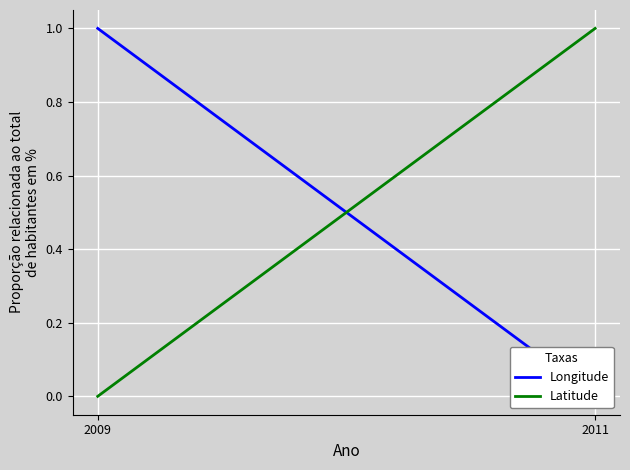

What is the sum of all Latitude values?

1